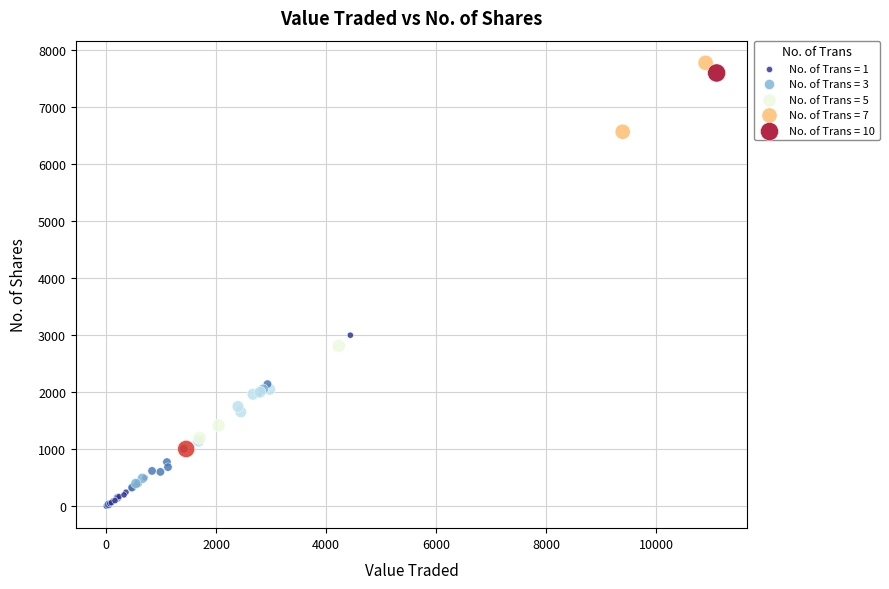

What Y value in the scatter plot is closest to 3890?

3000